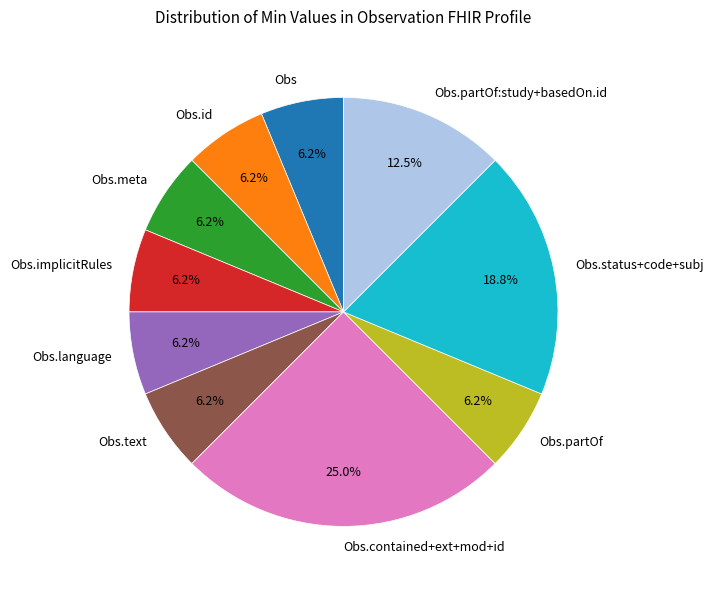

Combined, do Obs.contained+ext+mod+id and Obs.status+code+subj account for over 50%?

No